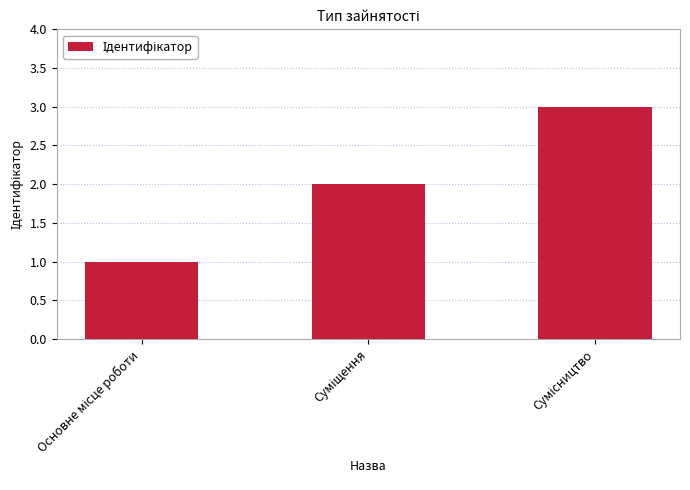

What is the greatest value displayed?

3